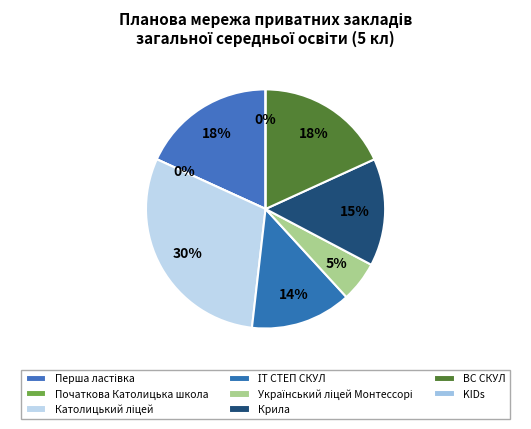

How many segments does this pie chart have?

8